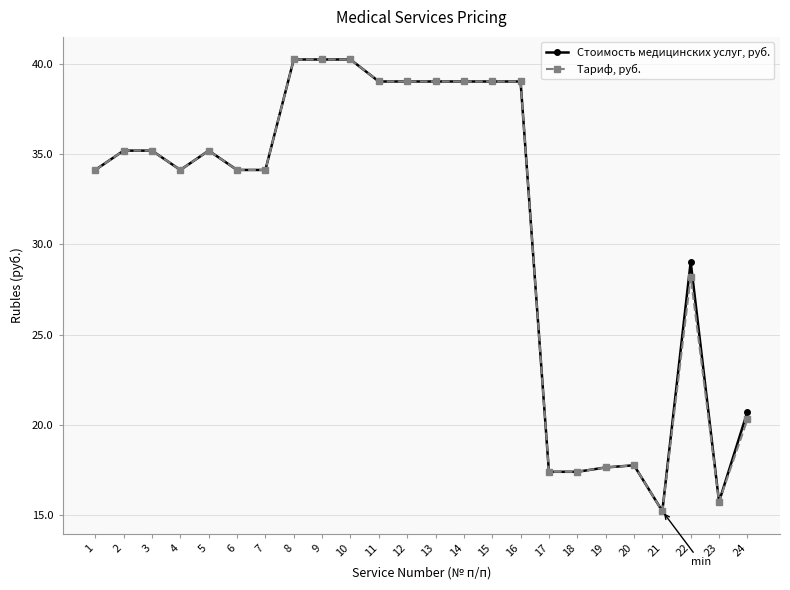

At how many categories does at least one series exceed 21?

17